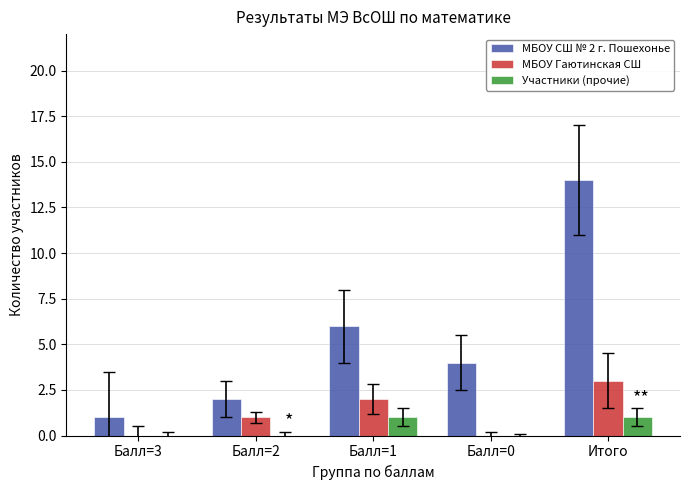

Reading left to right, transcribe all the data shown in this chart.

МБОУ СШ № 2 г. Пошехонье: 1	2	6	4	14
МБОУ Гаютинская СШ: 0	1	2	0	3
Участники (прочие): 0	0	1	0	1